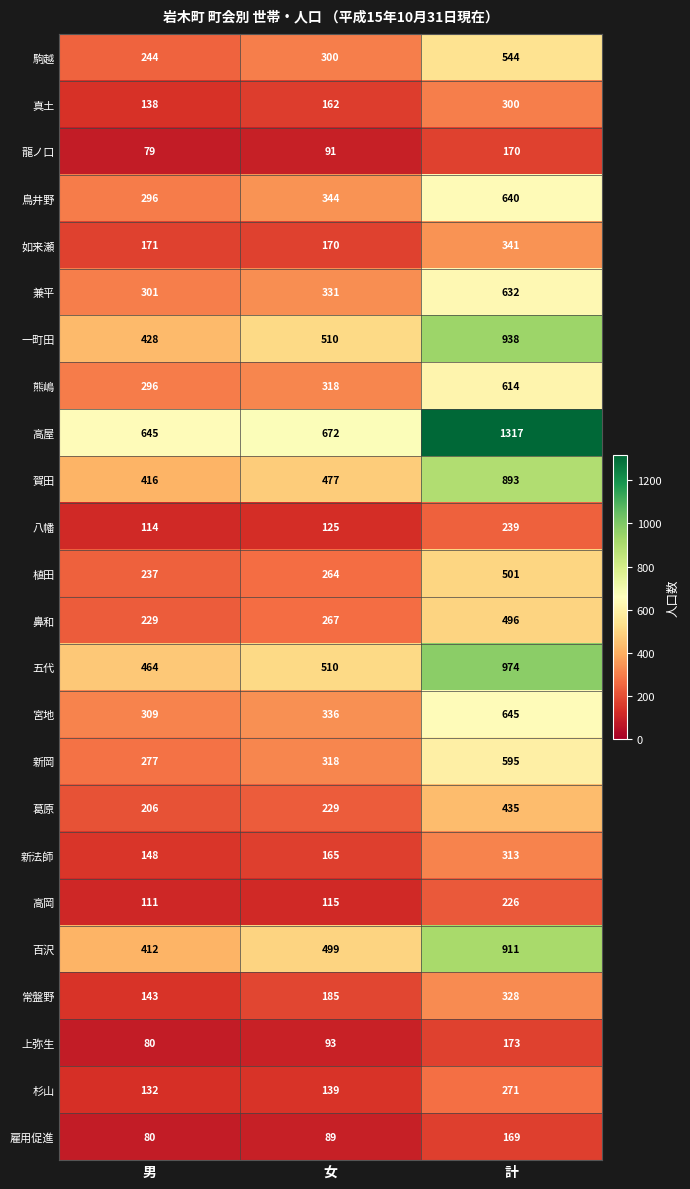

At which category is the sum across all series the highest?

計